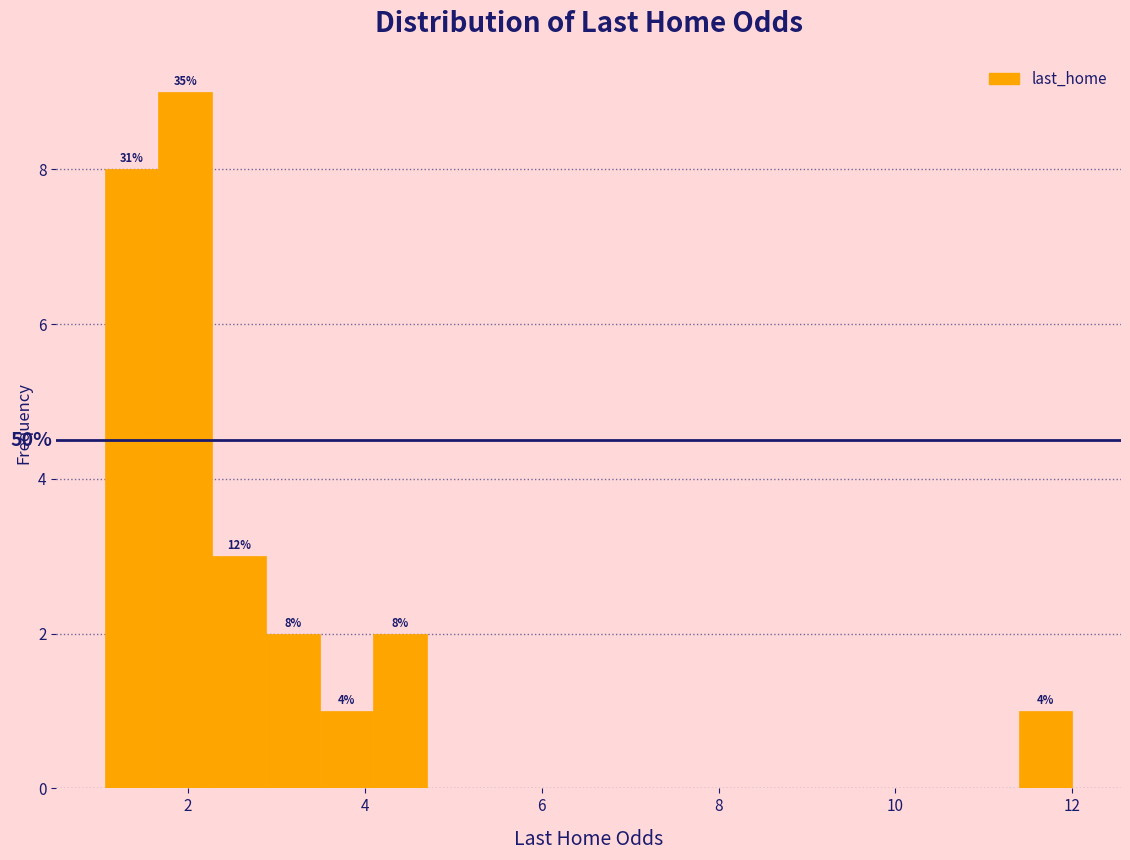

Read against the x-axis, roughly where is the centre of the tallest bar?

2.0